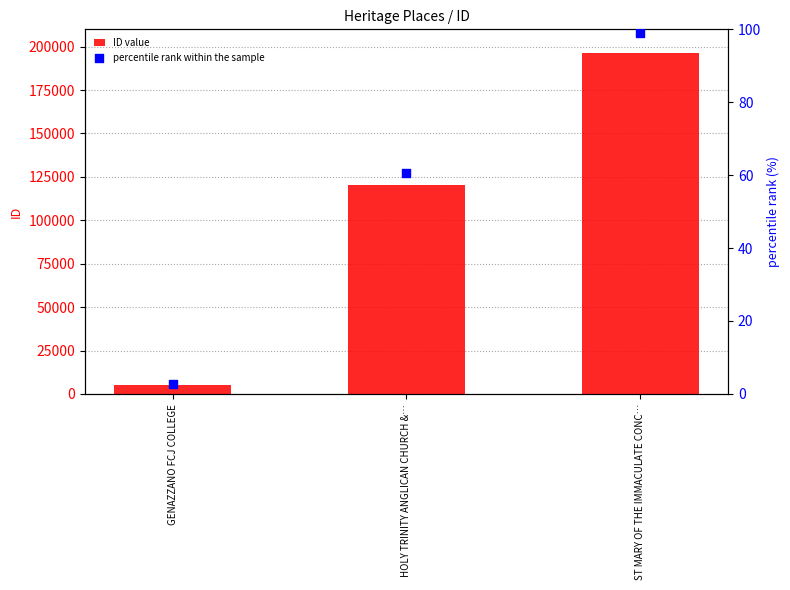

Which series contains the lowest Y value?

percentile rank within the sample